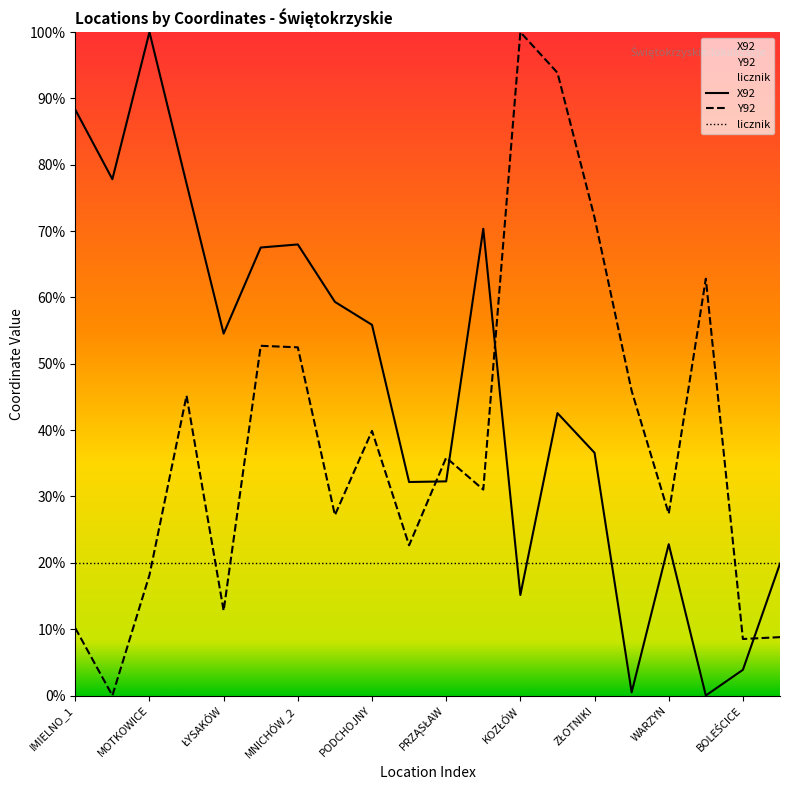

Where do X92 and Y92 first cross each other?

POTOK_WIELKI and PRZĄSŁAW